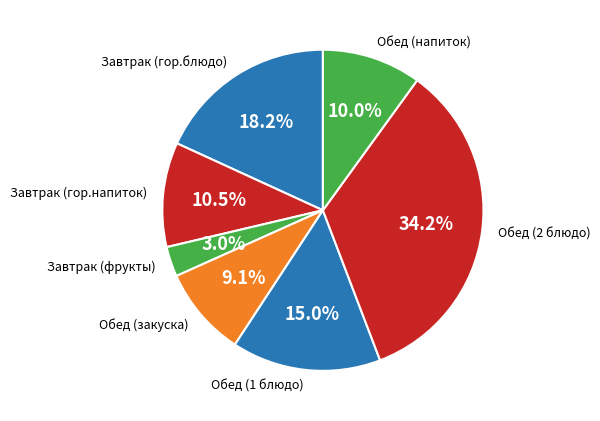

Does Завтрак (фрукты) represent more than half of the total?

No